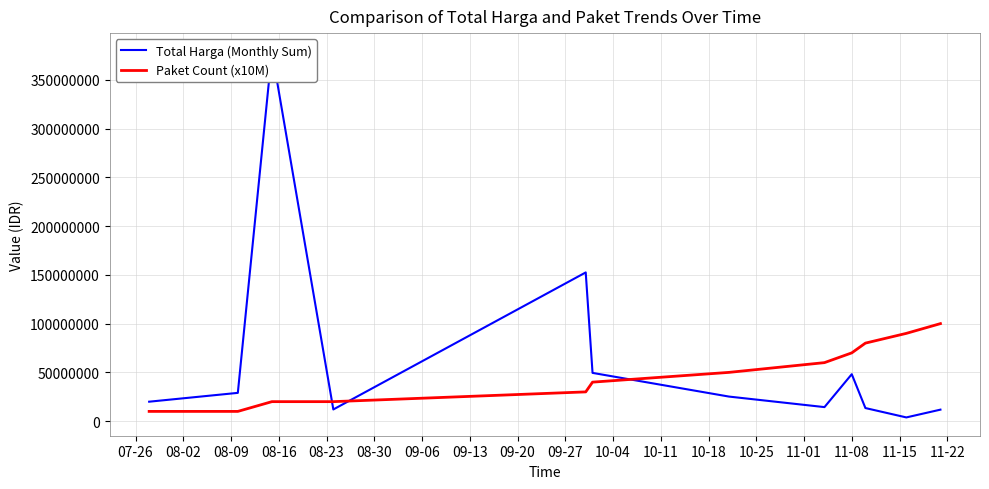

How many categories are shown in the chart?

12